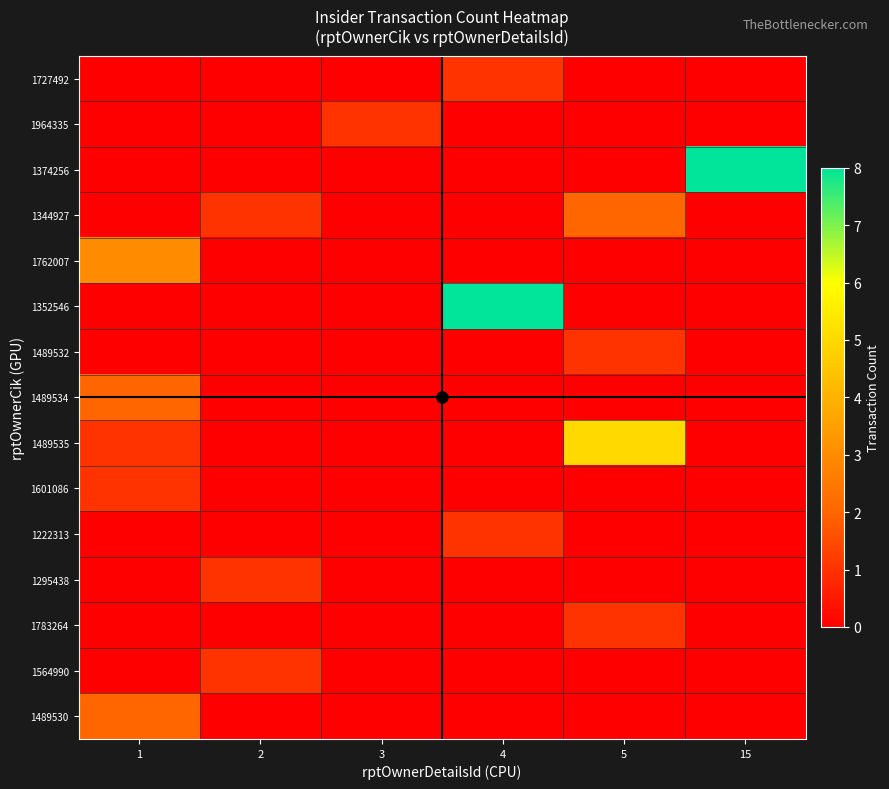

Which has a higher value, 2 or 5?

2